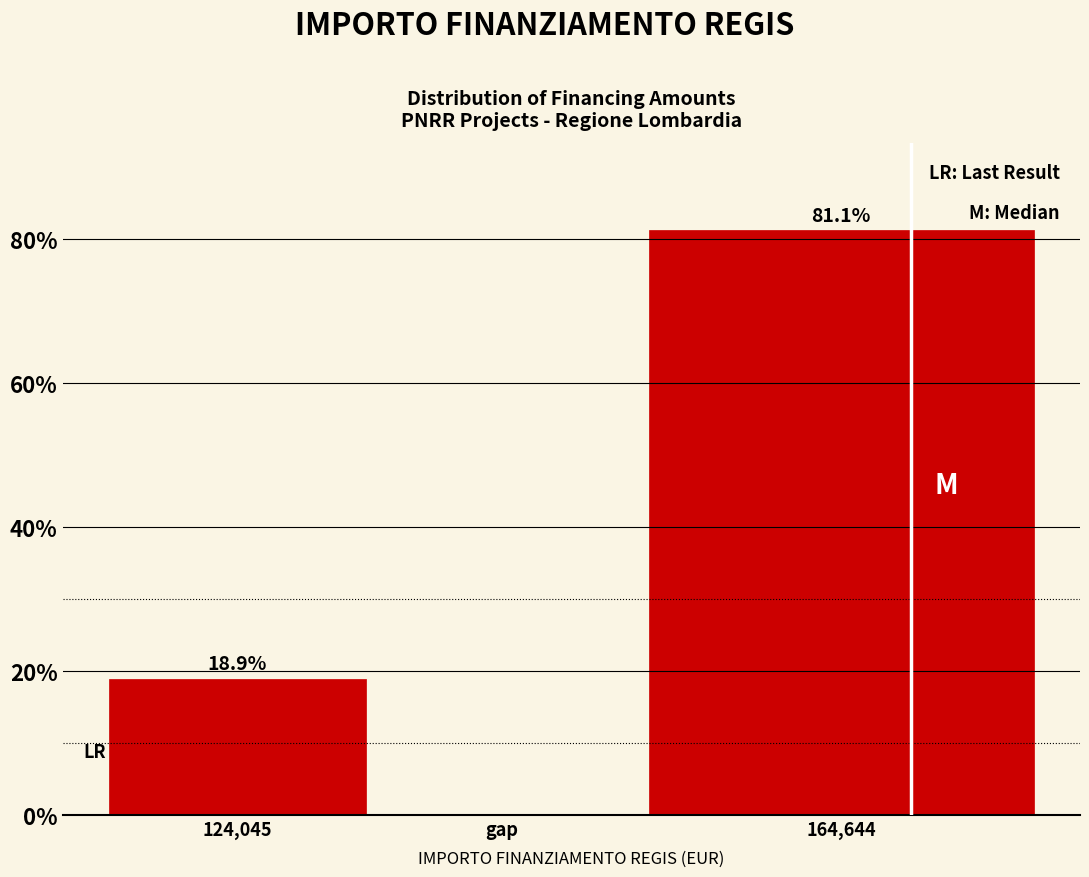

Reading left to right, list all the values displayed in this chart.

124,045=18.9	gap=0.0	164,644=81.1